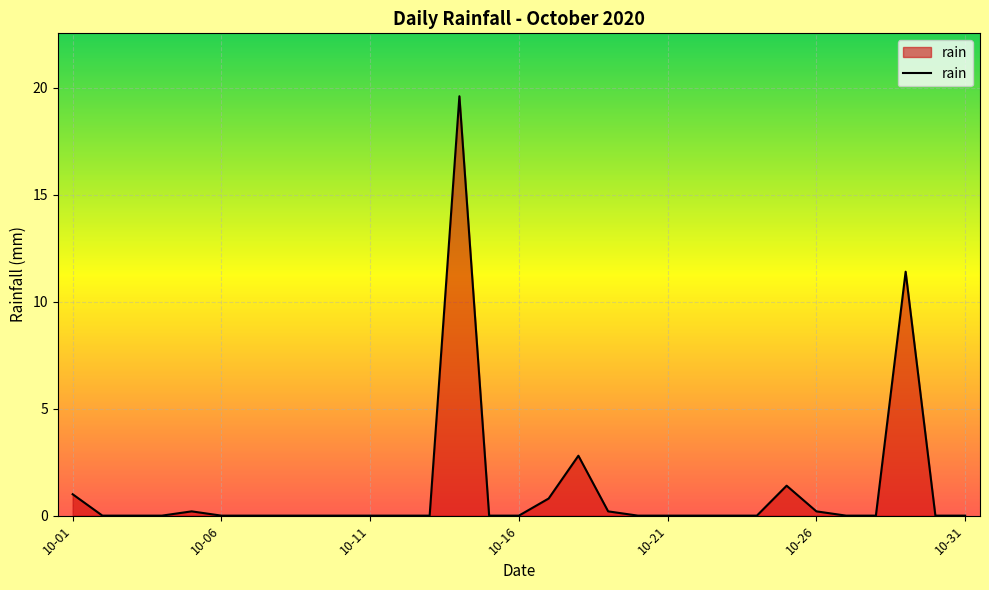

What is the greatest value displayed?

19.6